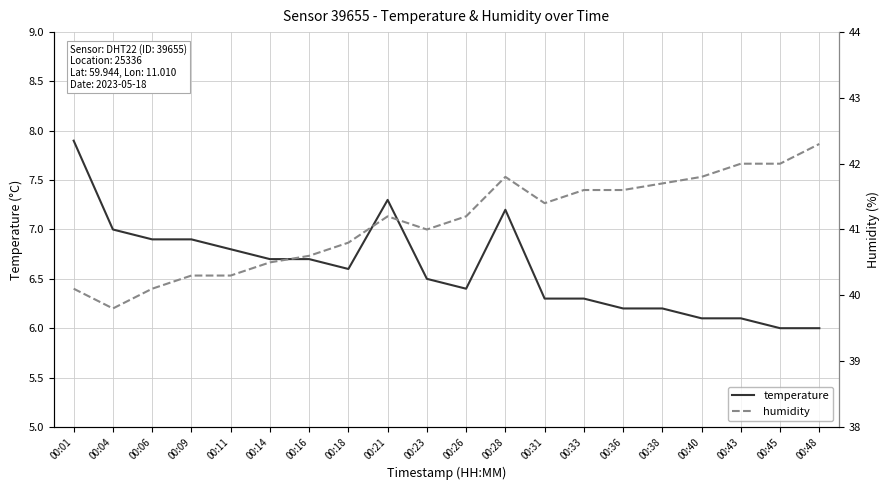

Is it true that temperature equals 3.0 at 00:45?

False